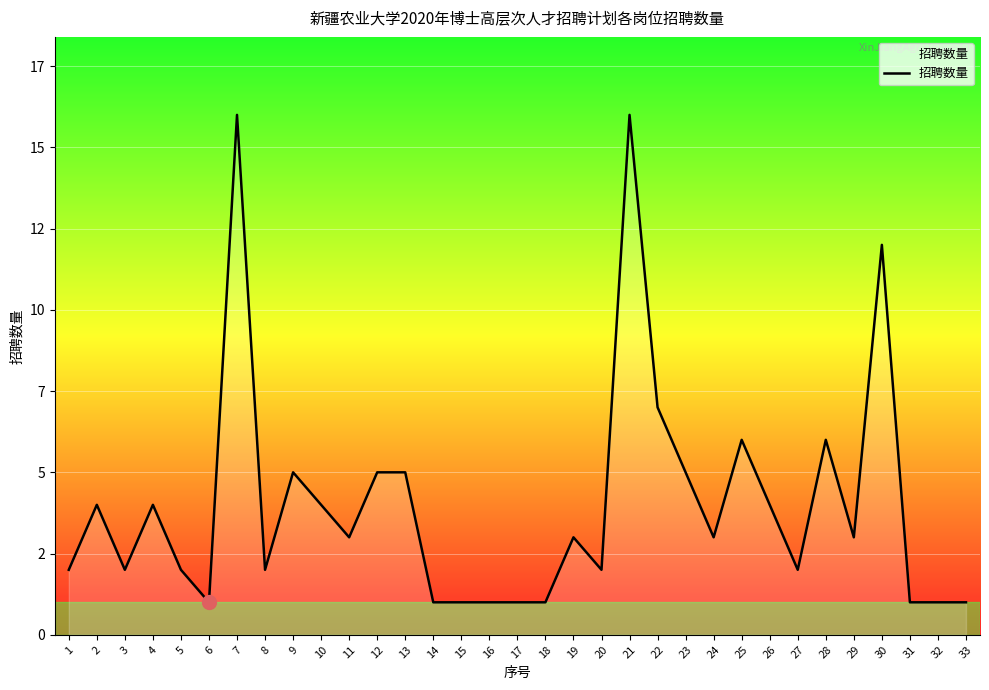

Does the chart display data point markers on the line(s)?

No